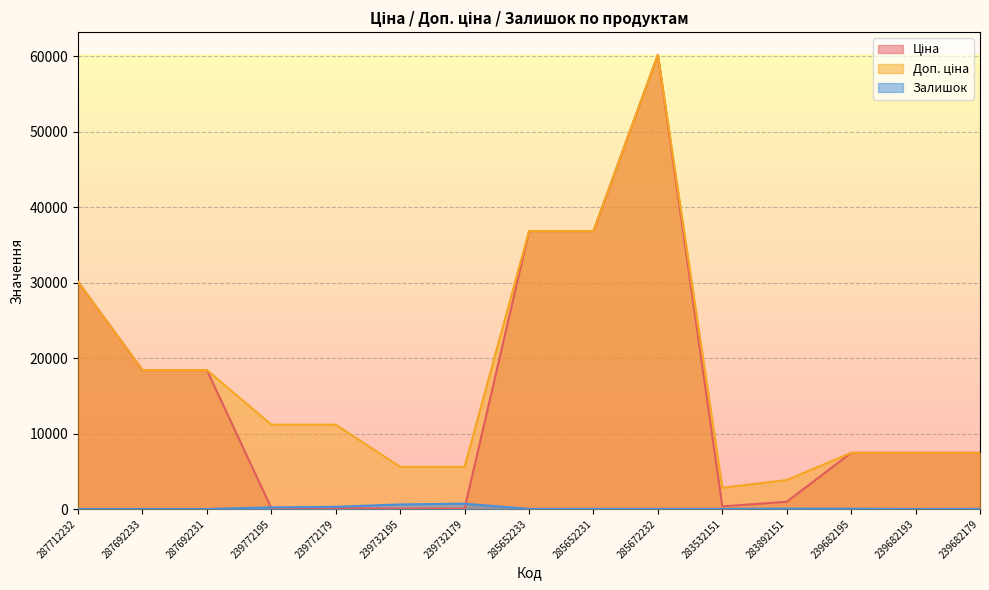

Which series has the largest total across all categories?

Доп. ціна